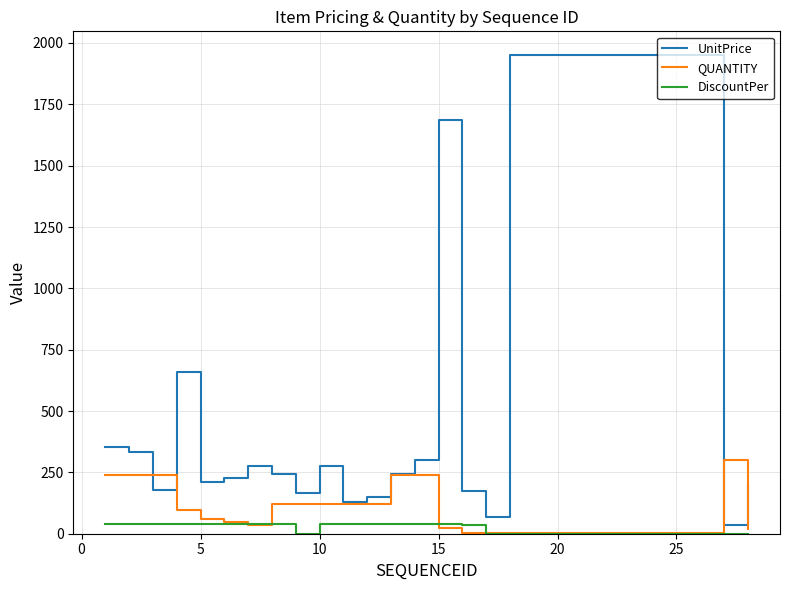

Rank the series by their average value, from highest to lowest.

UnitPrice, QUANTITY, DiscountPer